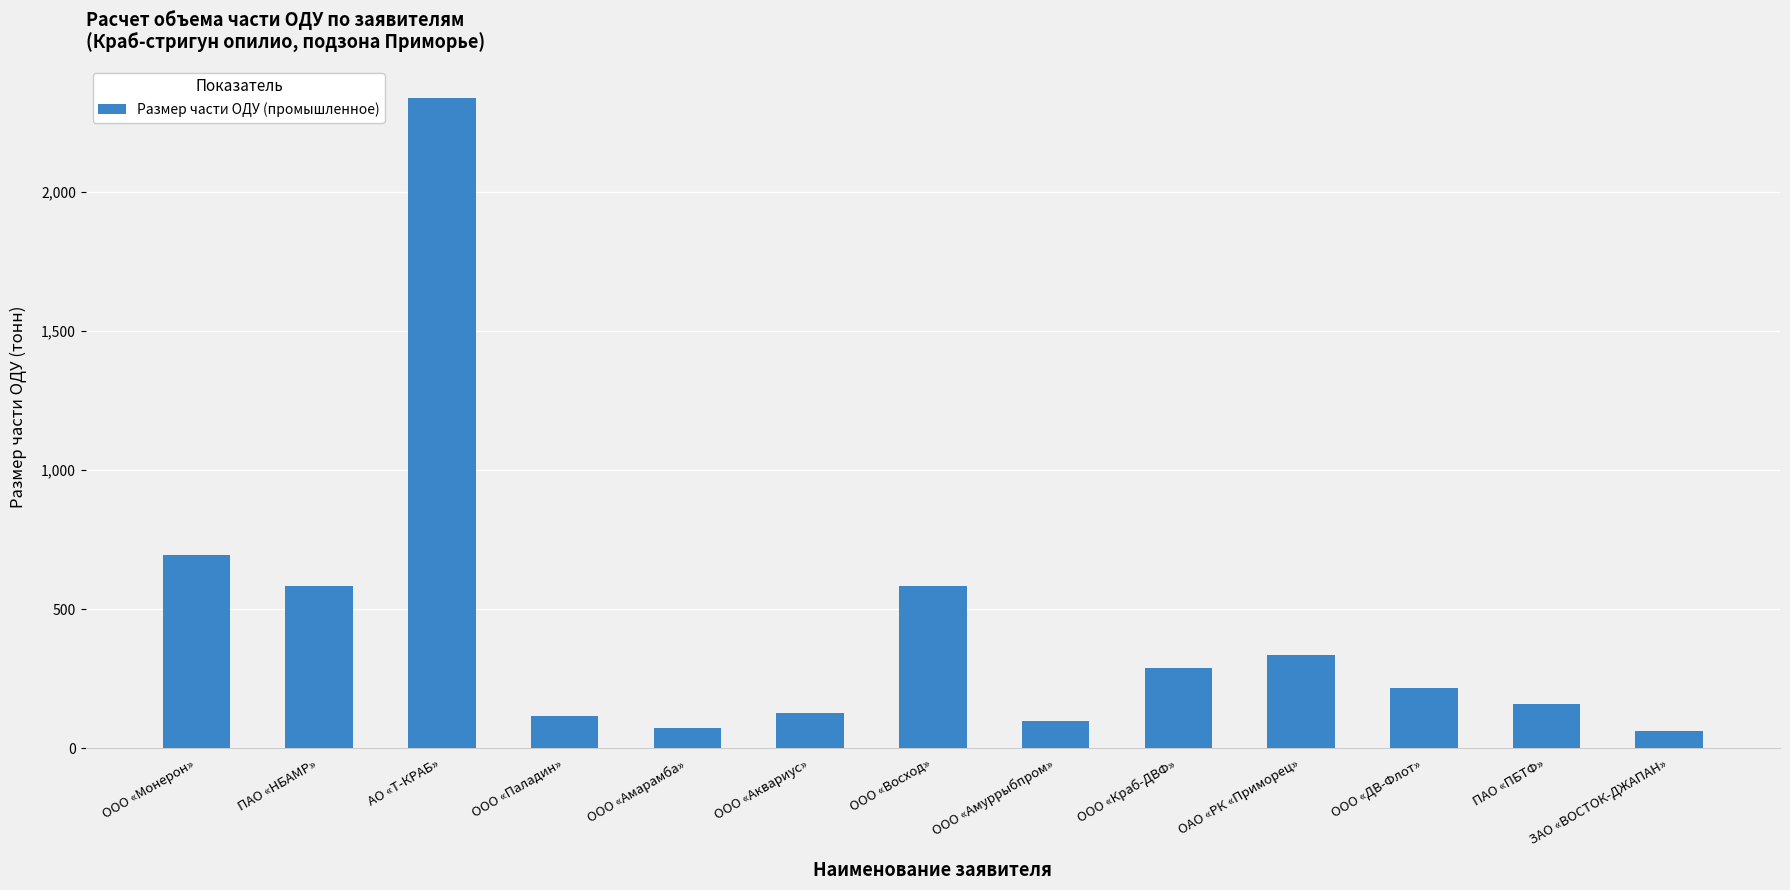

The chart shows a value of 160.1 at ПАО «ПБТФ». True or false?

True